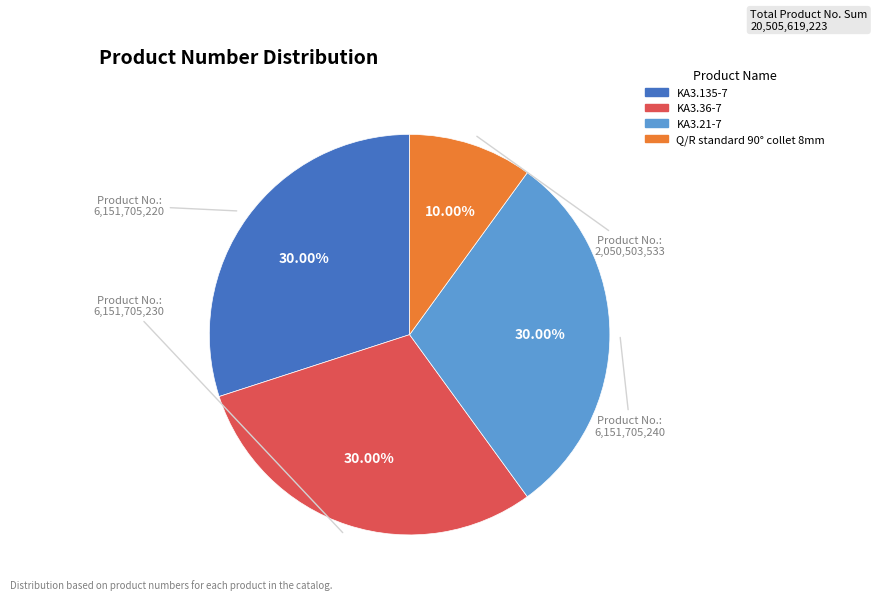

How many segments does this pie chart have?

4